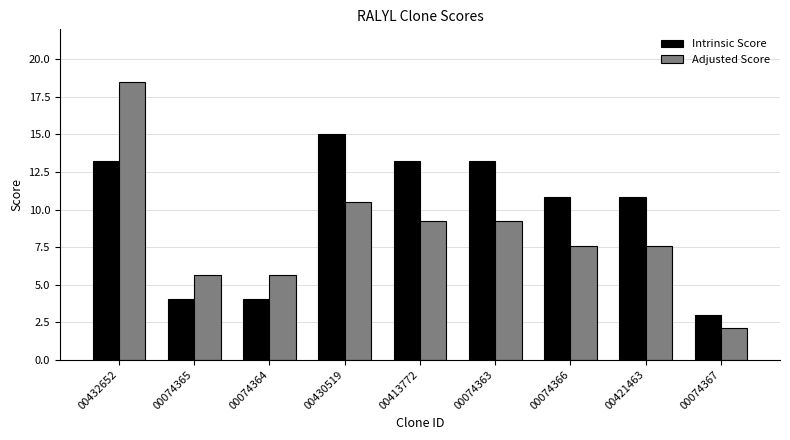

What is the sum of the Intrinsic Score values at 00430519 and 00074365?

19.1